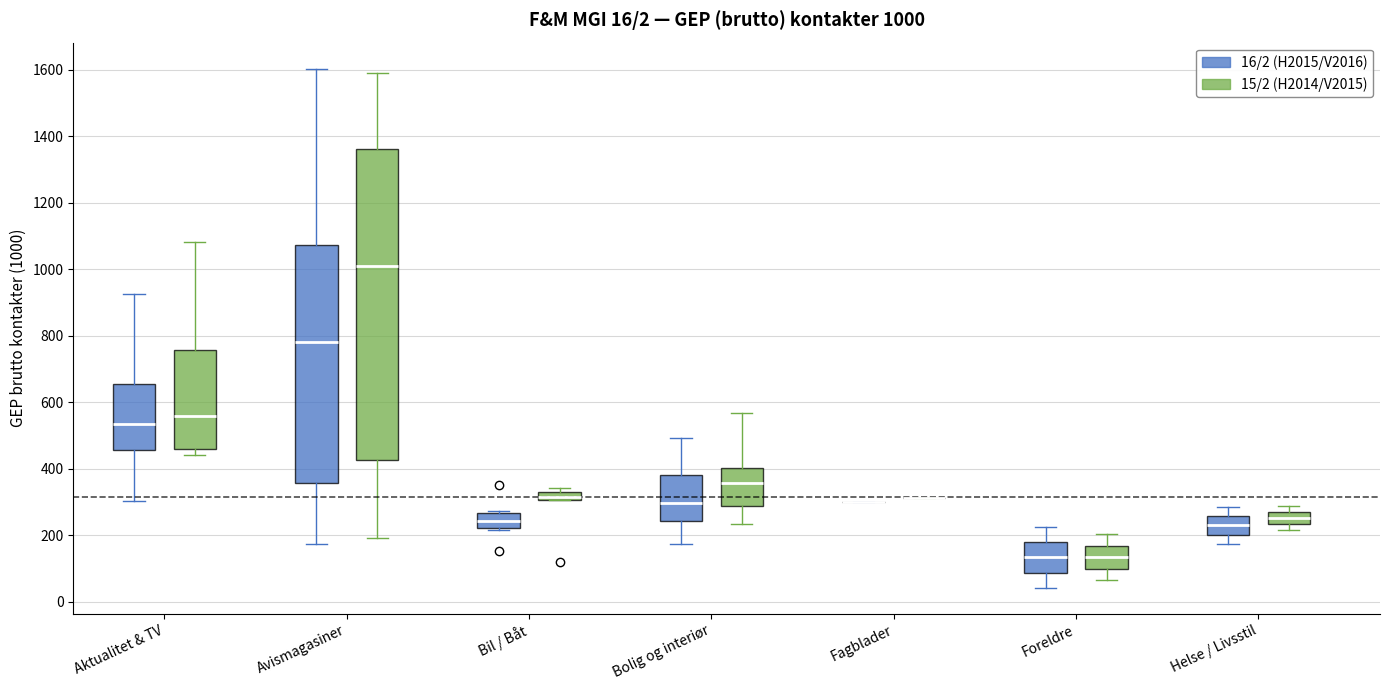

Comparing the boxes themselves (not the whiskers), which one is the tallest?

Avismagasiner (15/2 (H2014/V2015))